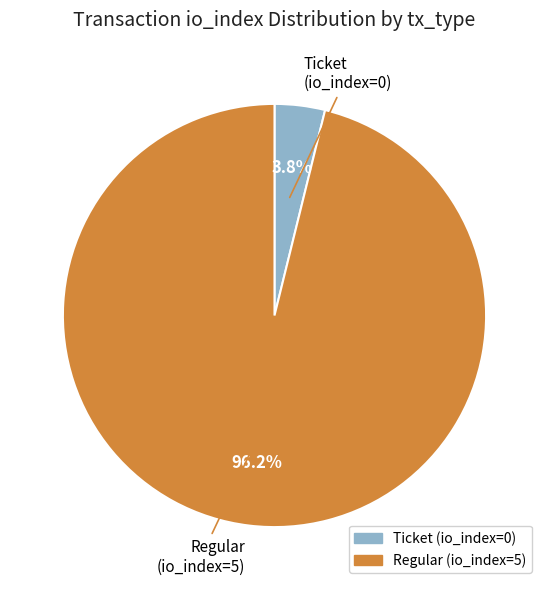

What percentage is the Regular (io_index=5) slice, to the nearest percent?

96%